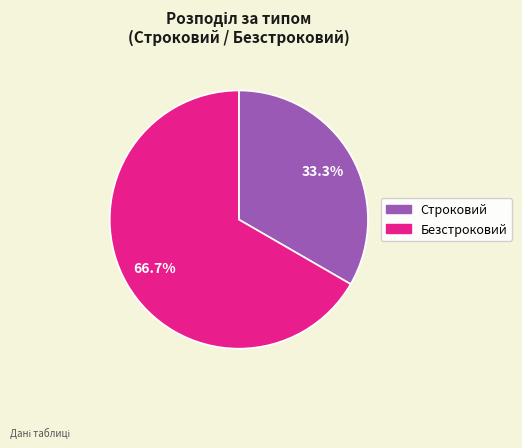

What percentage is the Безстроковий slice, to the nearest percent?

67%